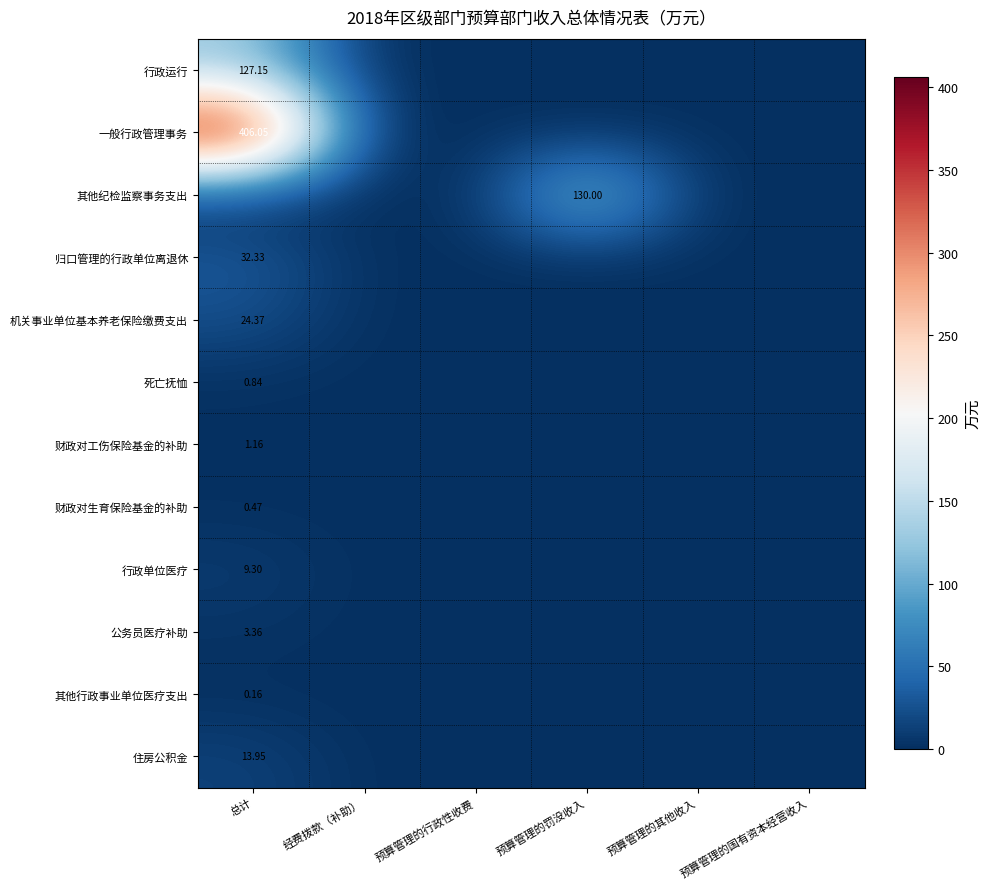

At 预算管理的其他收入, list the series in order from smallest to largest.

行政运行, 一般行政管理事务, 其他纪检监察事务支出, 归口管理的行政单位离退休, 机关事业单位基本养老保险缴费支出, 死亡抚恤, 财政对工伤保险基金的补助, 财政对生育保险基金的补助, 行政单位医疗, 公务员医疗补助, 其他行政事业单位医疗支出, 住房公积金